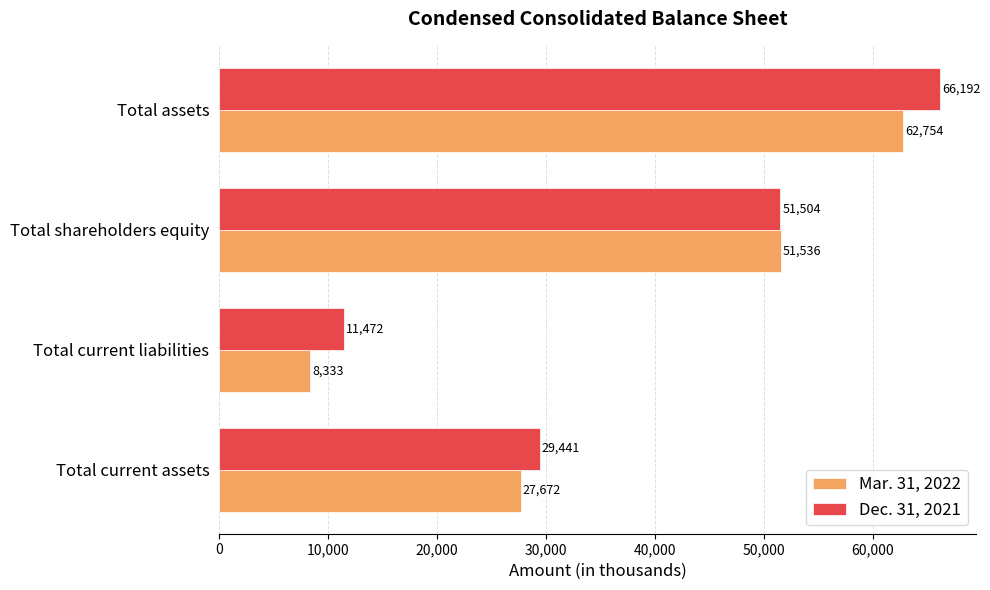

What is the average value of the Dec. 31, 2021 series?

39652